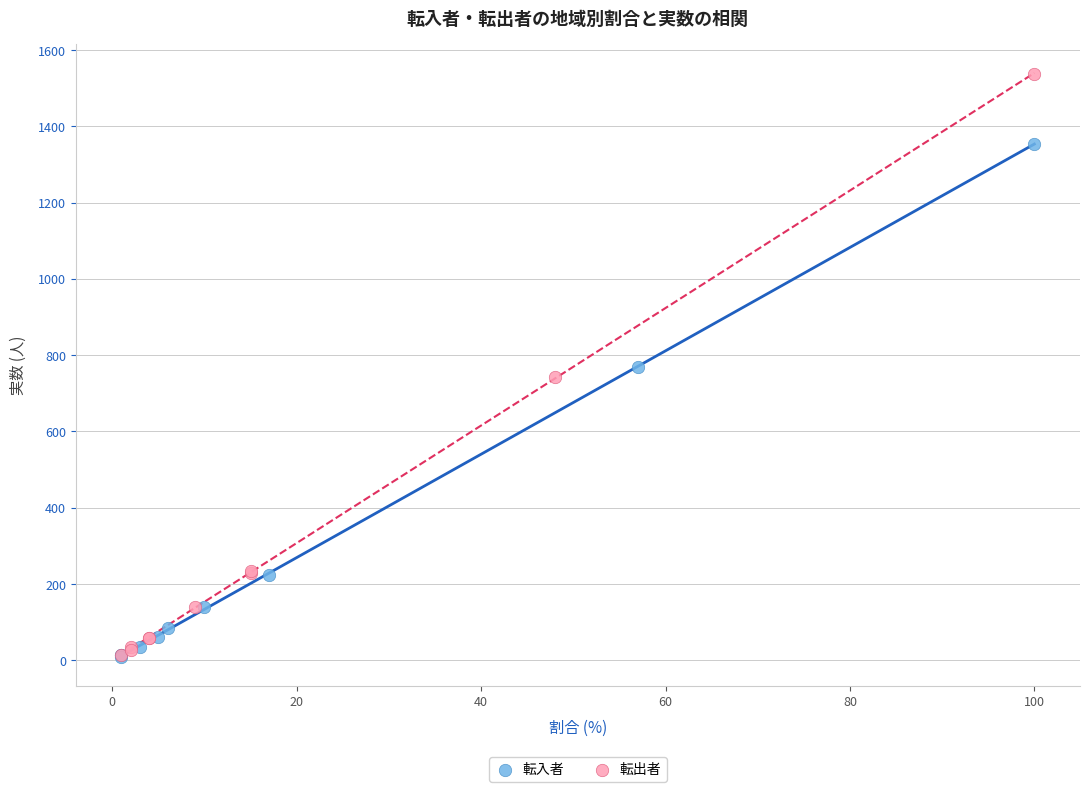

Which series reaches the maximum Y coordinate?

転出者